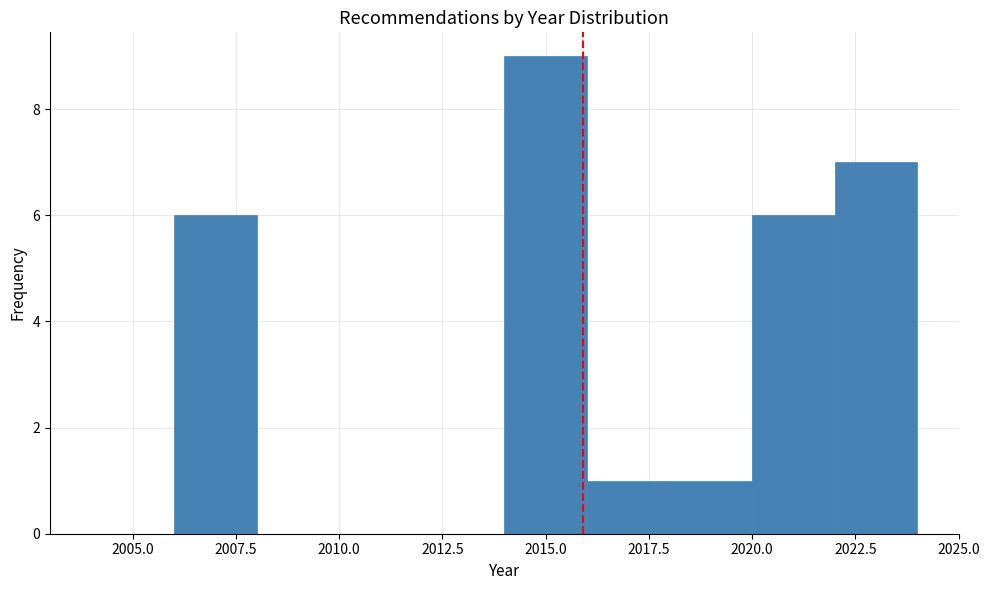

Reading left to right, transcribe this chart: for each bar, give the range it covers on the x-axis and its height. The values are not printed on the chart, so give them approximately, as read against the axis.

2004 to 2006: 0
2006 to 2008: 6
2008 to 2010: 0
2010 to 2012: 0
2012 to 2014: 0
2014 to 2016: 9
2016 to 2018: 1
2018 to 2020: 1
2020 to 2022: 6
2022 to 2024: 7